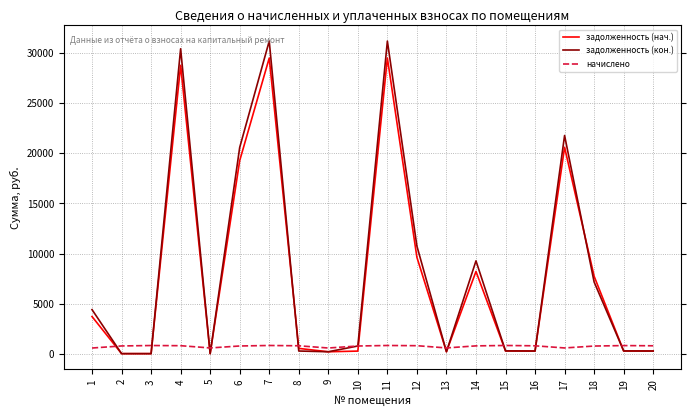

Which series ends up on top after the final intersection of начислено and задолженность (нач.)?

начислено